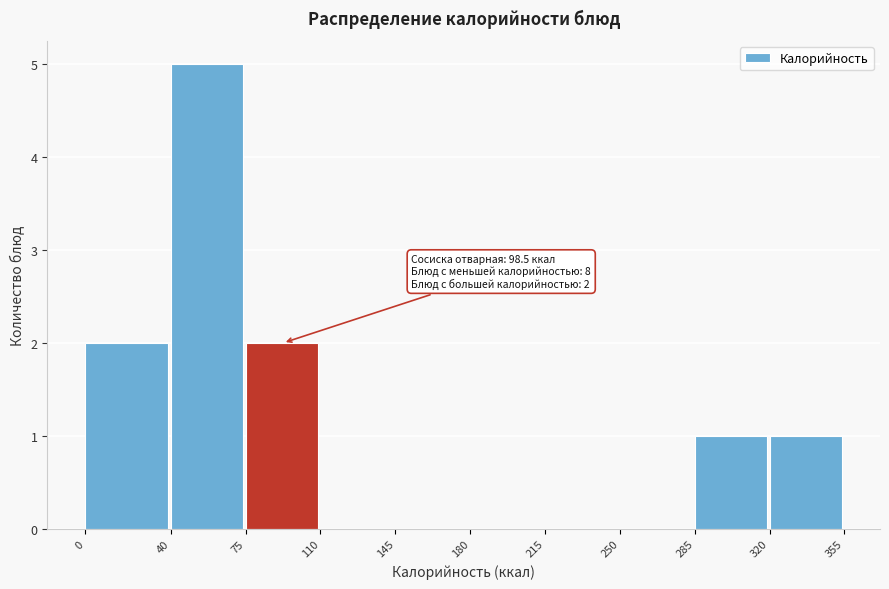

Over which range of the x-axis is the bar tallest?

40 to 75